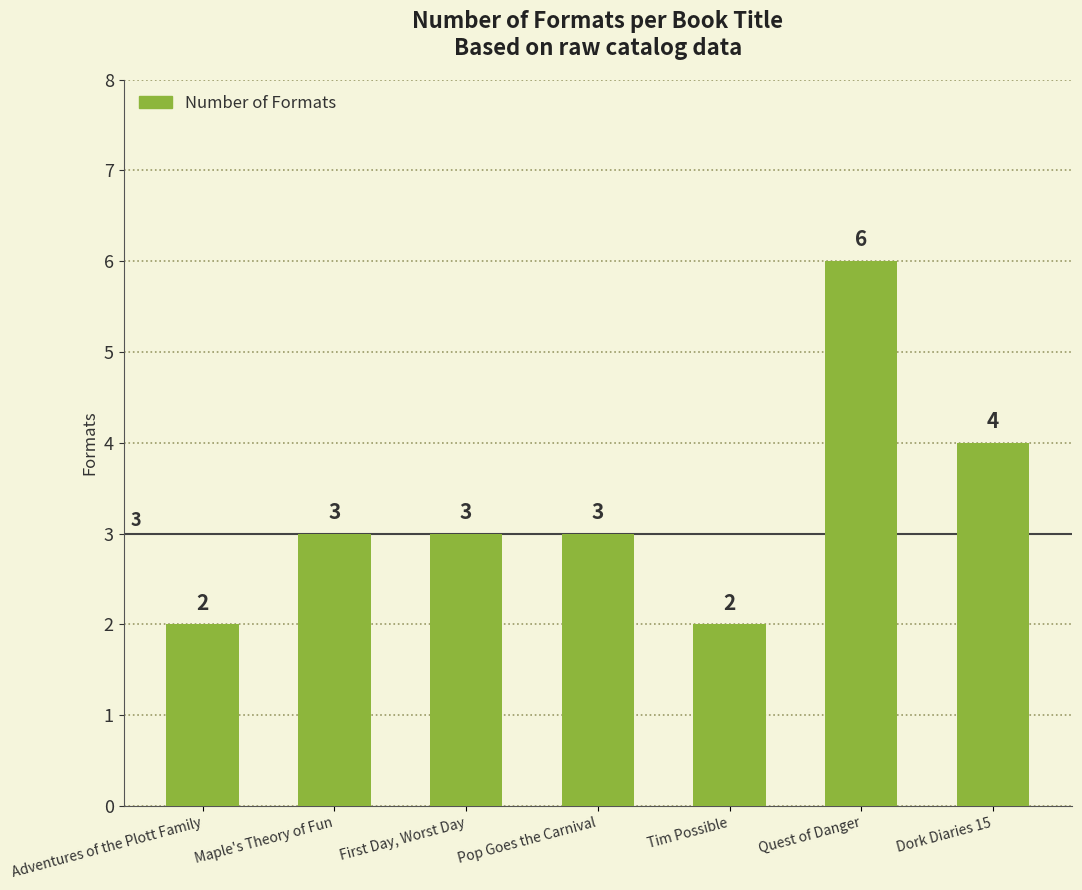

Reading left to right, what are all the values shown in this chart?

Adventures of the Plott Family=2	Maple's Theory of Fun=3	First Day, Worst Day=3	Pop Goes the Carnival=3	Tim Possible=2	Quest of Danger=6	Dork Diaries 15=4